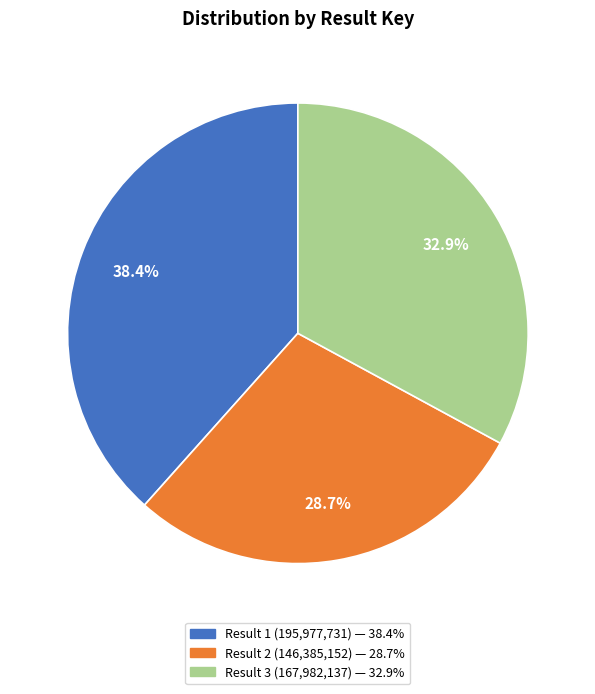

Is there any slice that represents more than half of the pie?

No